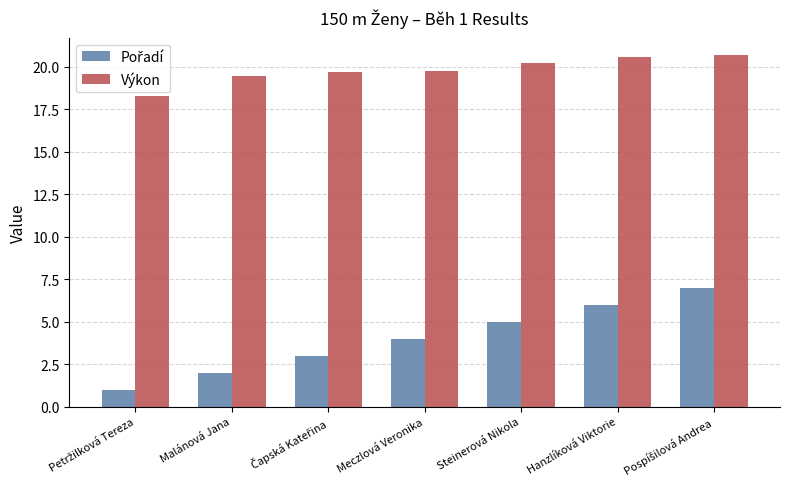

What is the label of the 4th bar from the right?

Meczlová Veronika